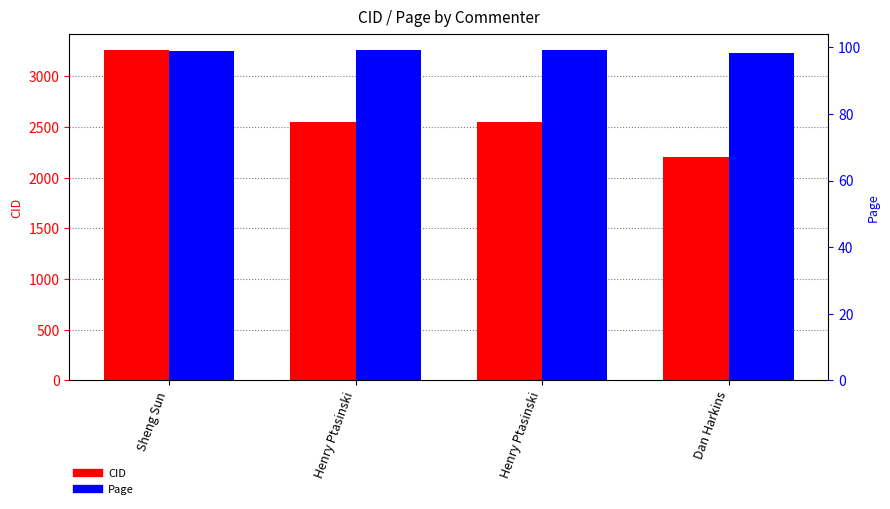

Reading left to right, list all the values displayed in this chart.

CID: 3258.0	2550.0	2549.0	2207.0
Page: 99.0	99.1	99.2	98.3